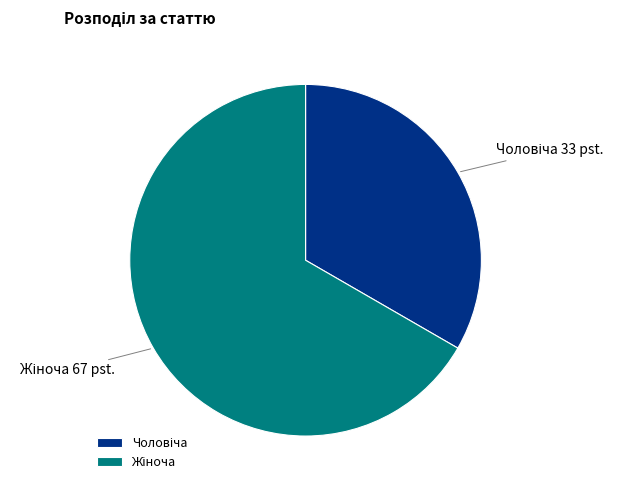

Is there any slice that represents more than half of the pie?

Yes